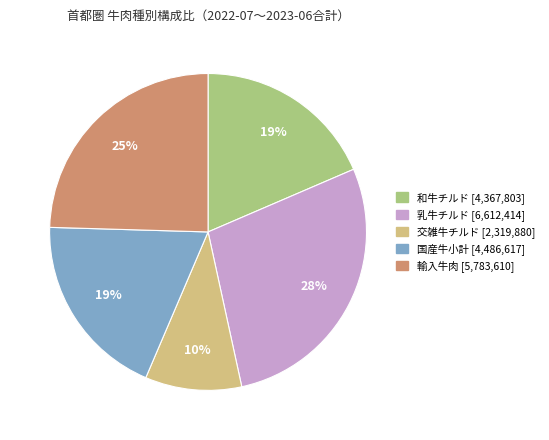

Is there a majority slice in this chart?

No